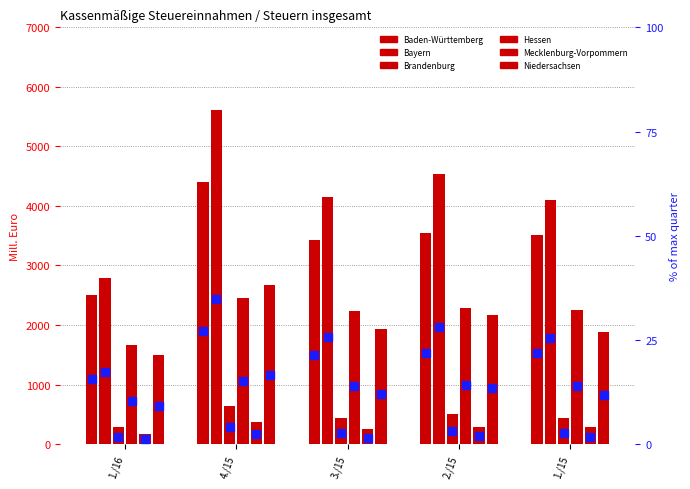

Which series has the largest total across all categories?

Bayern